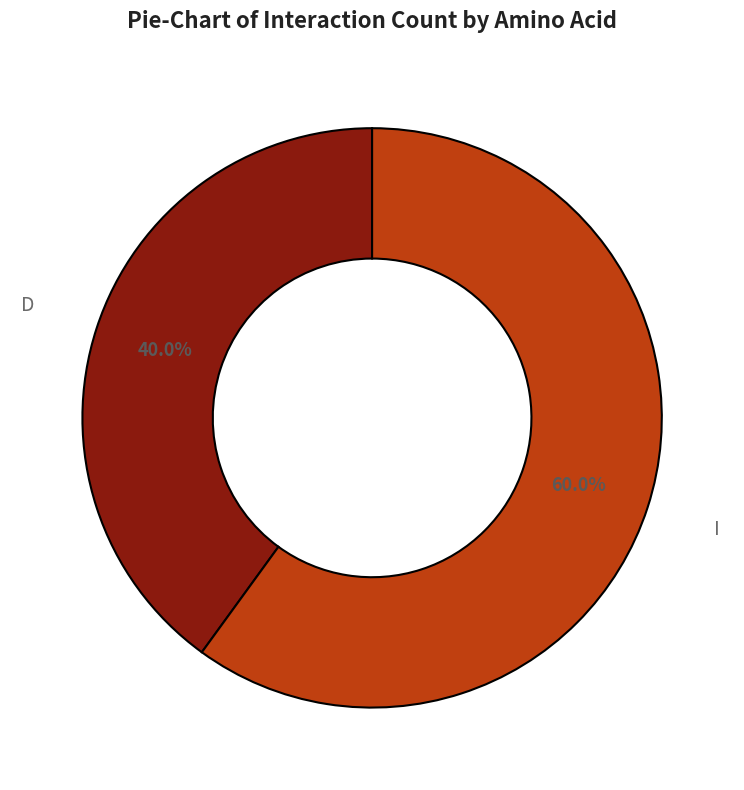

Does any single category account for the majority?

Yes